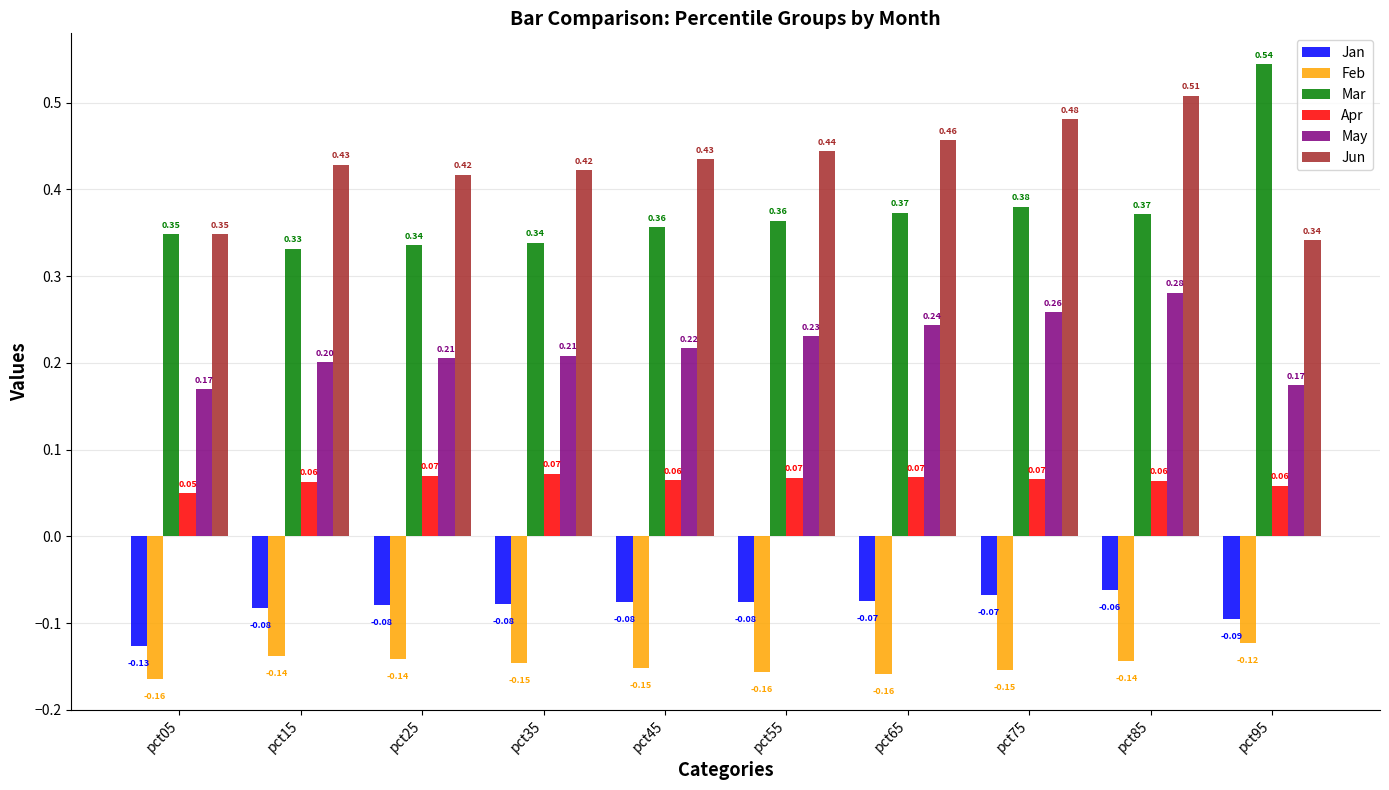

Is it true that May equals 0.2 at pct35?

True